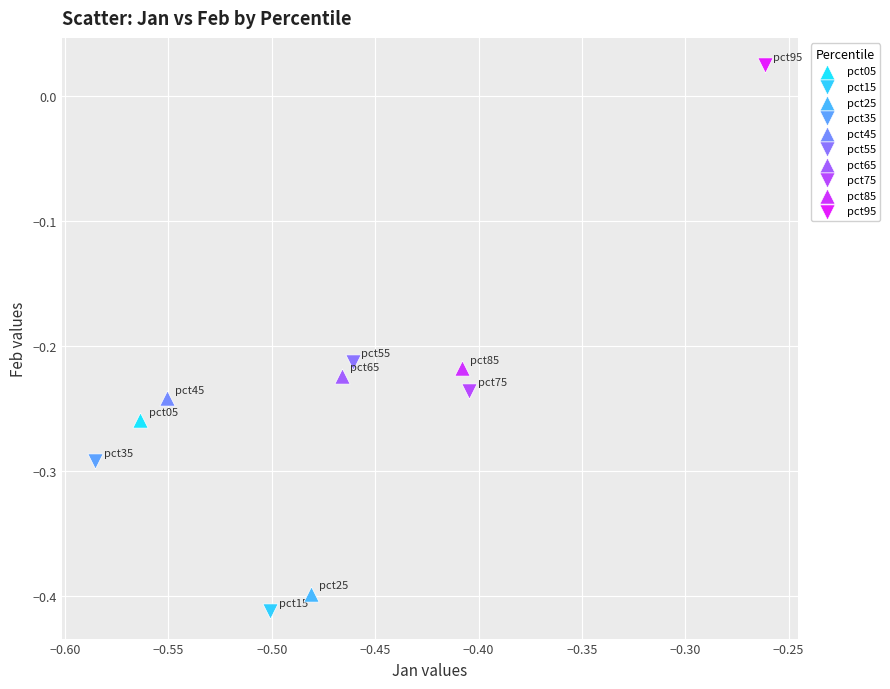

What are all the series names shown in the legend?

pct05, pct15, pct25, pct35, pct45, pct55, pct65, pct75, pct85, pct95